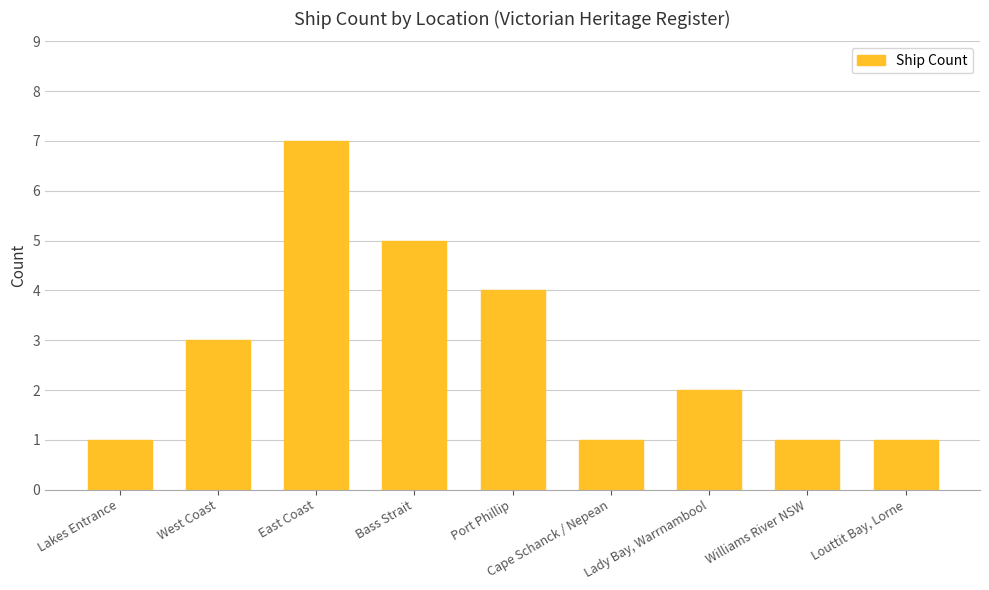

Does the chart contain any negative values?

No